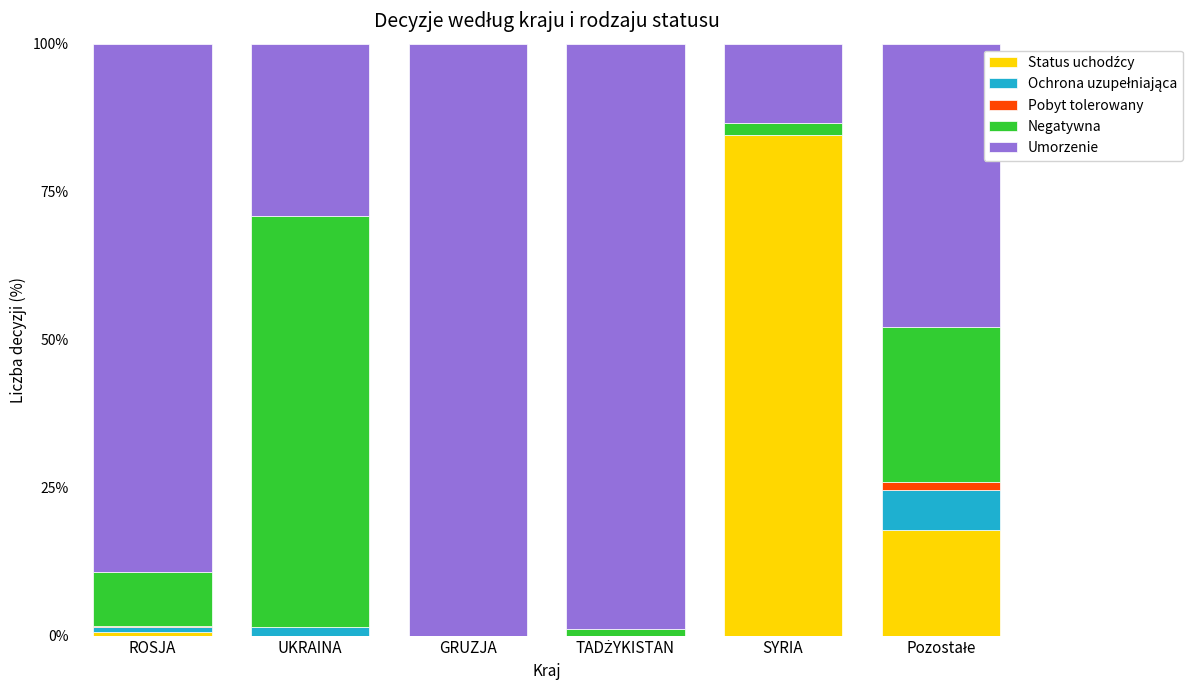

What is the difference between the maximum and minimum values in the Ochrona uzupełniająca series?

6.8